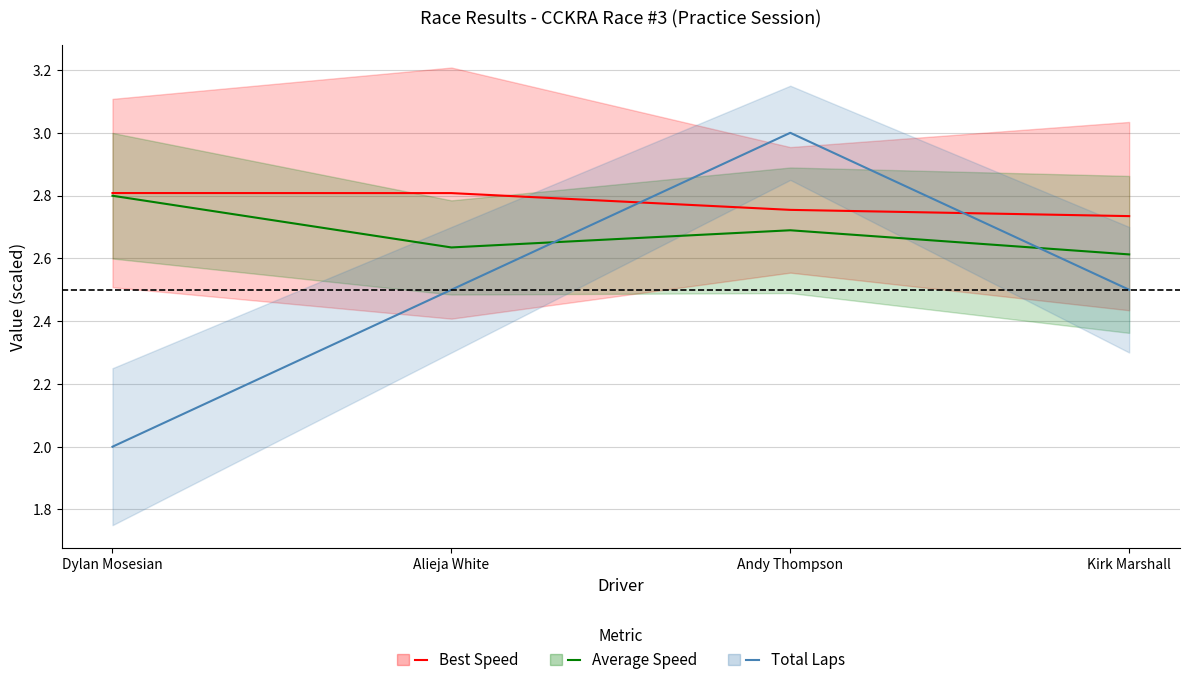

Rank the series at Andy Thompson from lowest to highest value.

Average Speed (scaled), Best Speed (scaled), Total Laps (scaled)